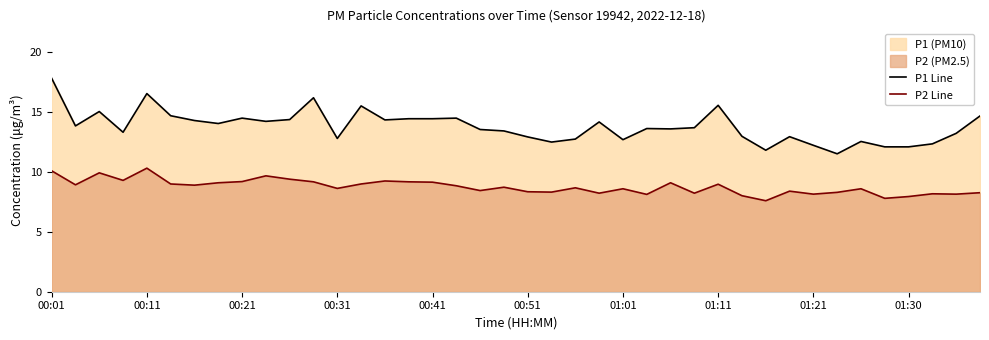

Between 00:01 and 26, which is larger?

00:01